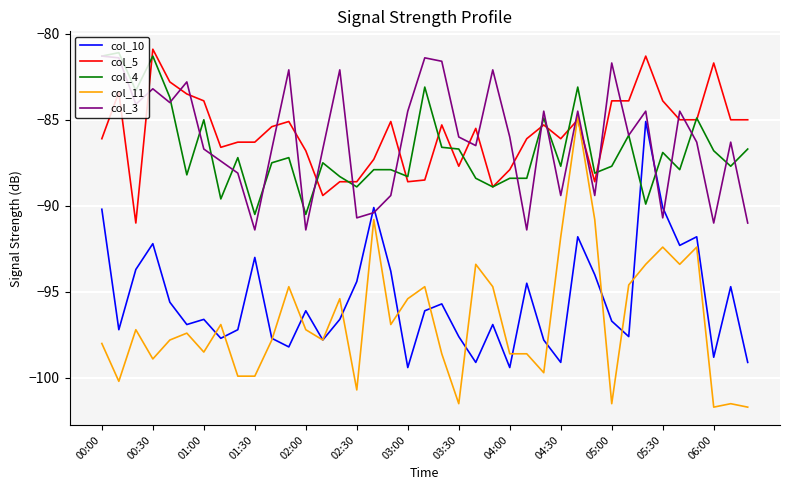

Which series has the largest range (max minus min)?

col_11